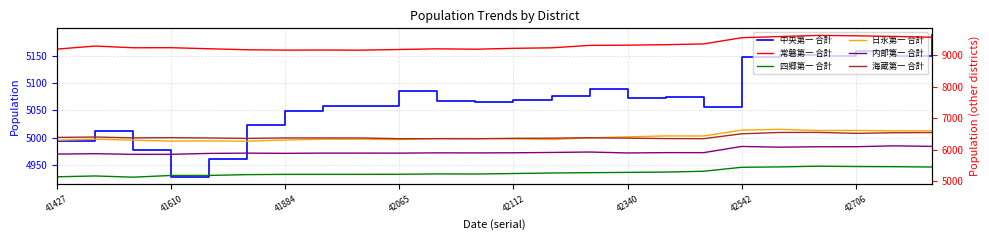

In 日永第一 合計, how many points are higher than both neighbors (excluding endpoints)?

6